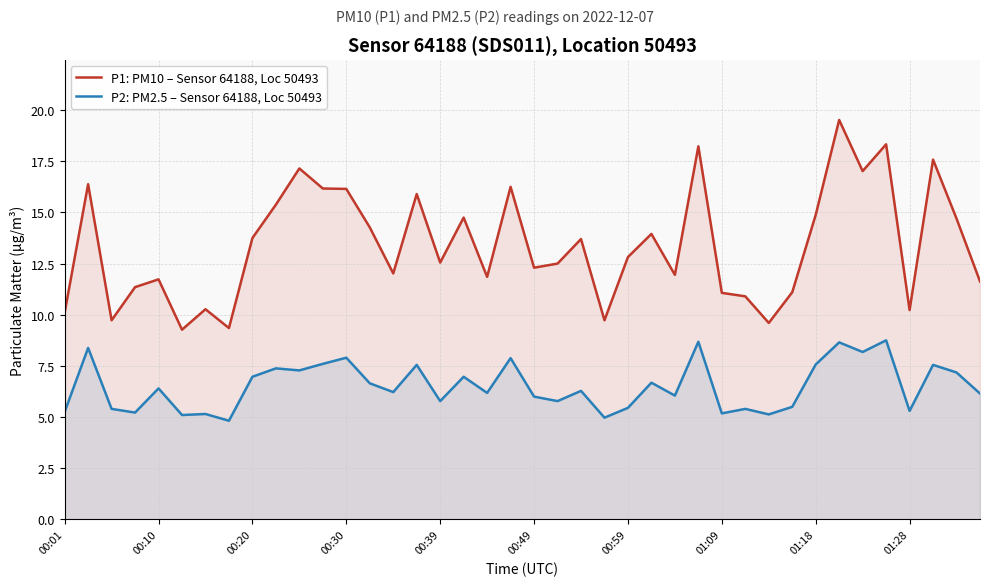

What is the sum of the P2: PM2.5 – Sensor 64188, Loc 50493 values at 14 and 39?

12.4